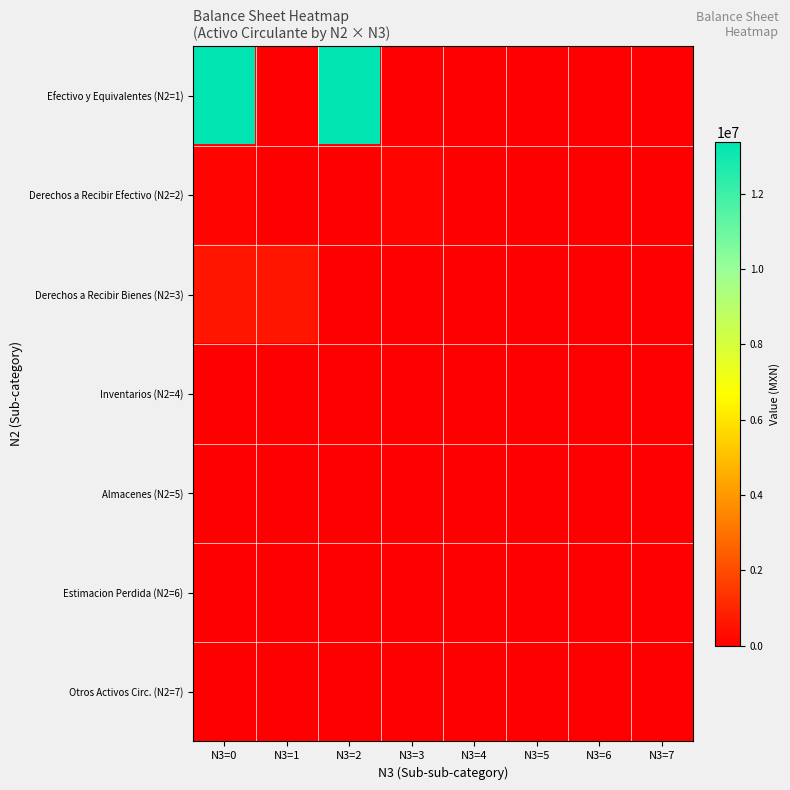

At N3=4, list the series in order from smallest to largest.

Efectivo y Equivalentes (N2=1), Derechos a Recibir Efectivo (N2=2), Derechos a Recibir Bienes (N2=3), Inventarios (N2=4), Almacenes (N2=5), Estimacion Perdida (N2=6), Otros Activos Circ. (N2=7)